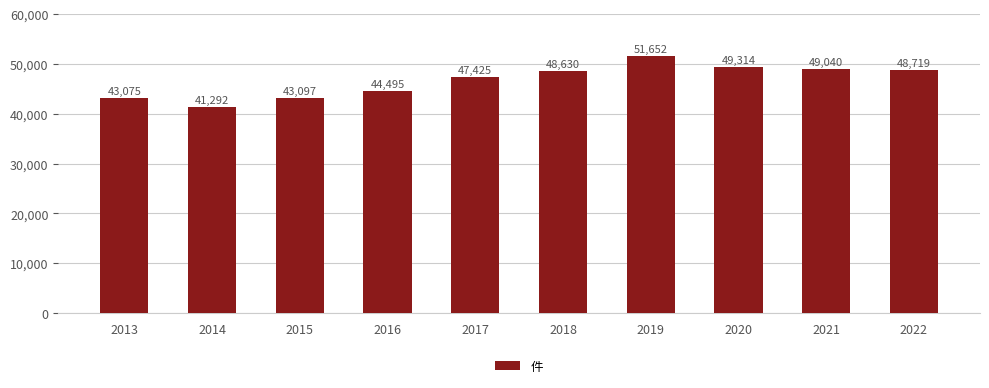

List the labels in order of value, smallest first.

2014, 2013, 2015, 2016, 2017, 2018, 2022, 2021, 2020, 2019